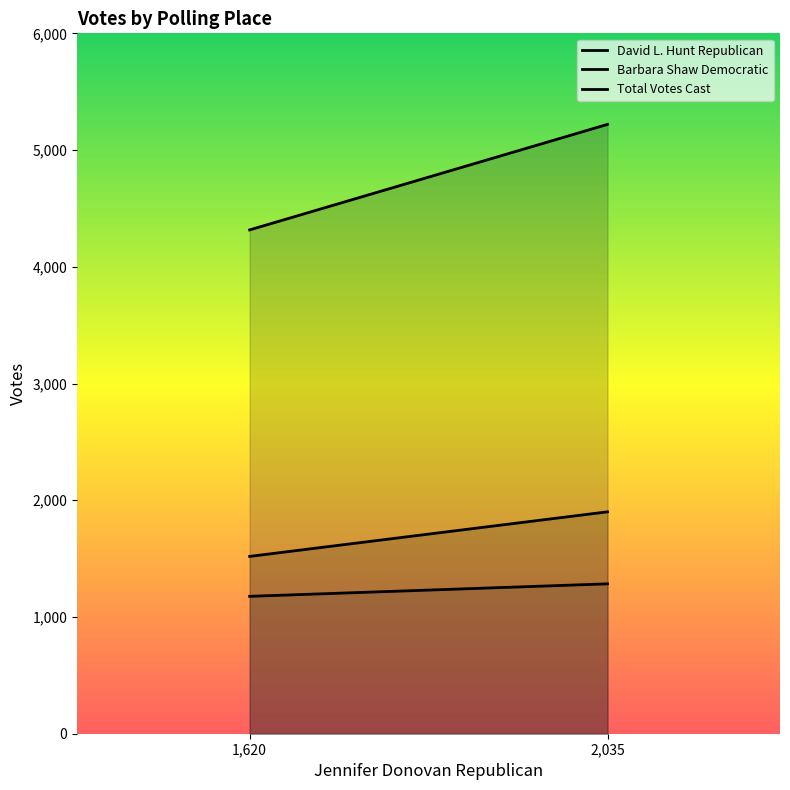

What are all the series names shown in the legend?

David L. Hunt Republican, Barbara Shaw Democratic, Total Votes Cast